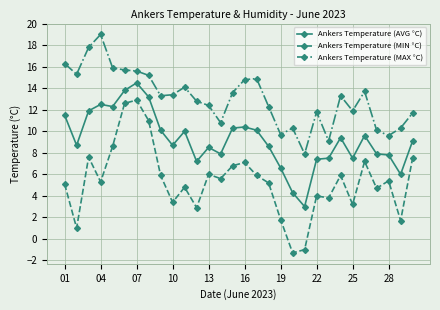

Which series has the largest total across all categories?

Ankers Temperature (MAX °C)